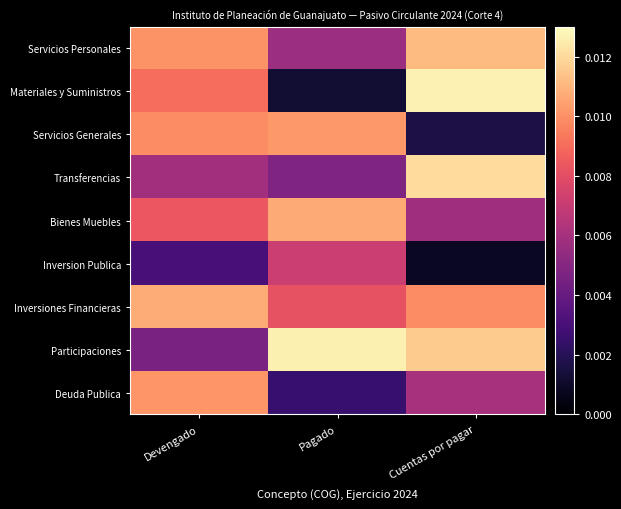

Rank the series at Pagado from highest to lowest value.

Participaciones, Bienes Muebles, Servicios Generales, Inversiones Financieras, Inversion Publica, Servicios Personales, Transferencias, Deuda Publica, Materiales y Suministros